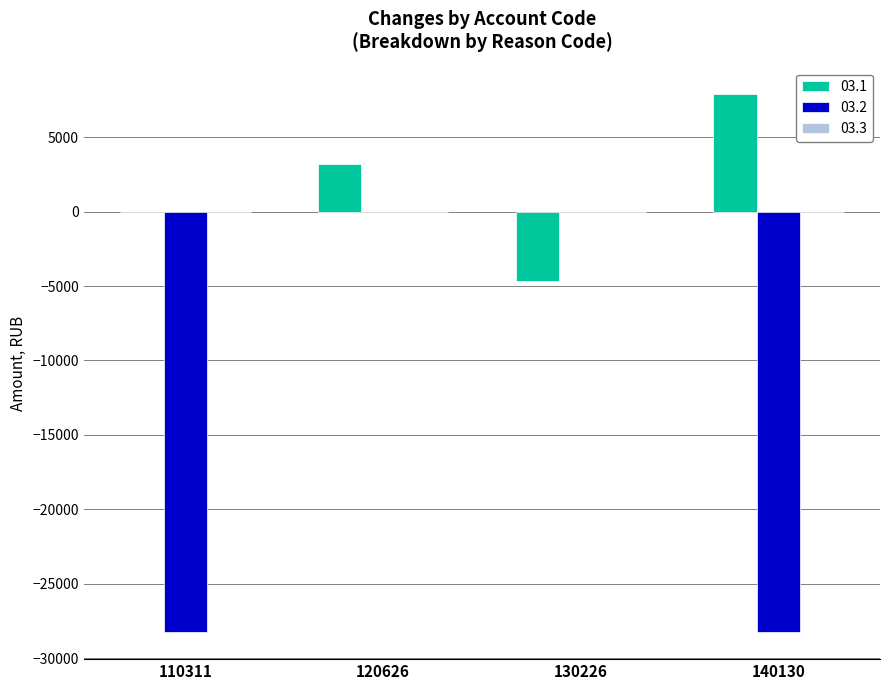

The 03.1 series shows -7086.3 at 110311. True or false?

False